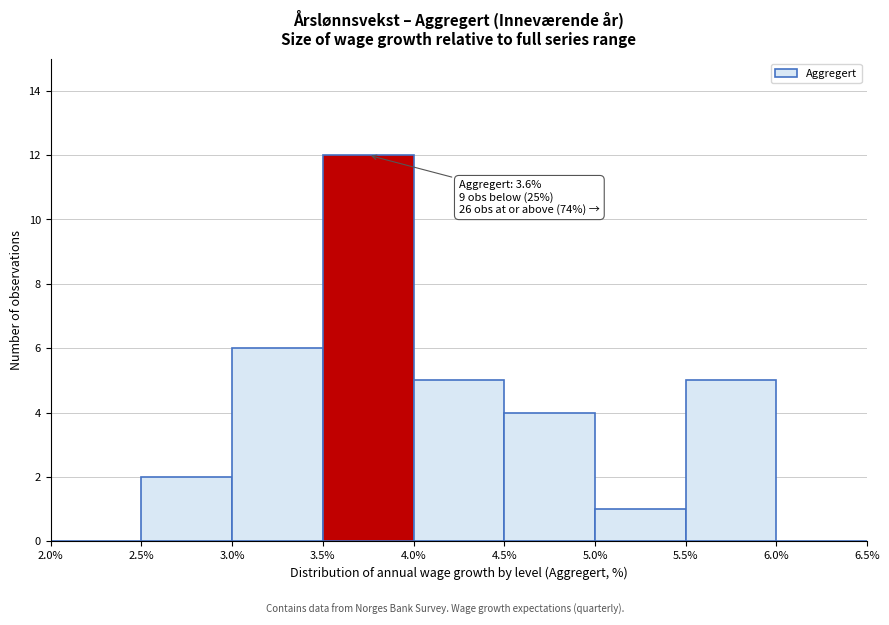

Over which range of the x-axis is the bar tallest?

3.5% to 4.0%